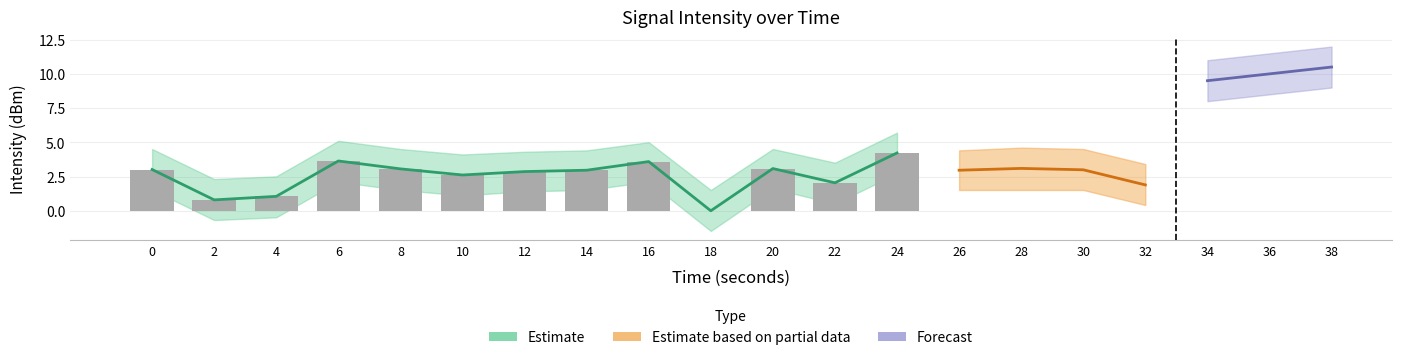

How many values are below 2?

3